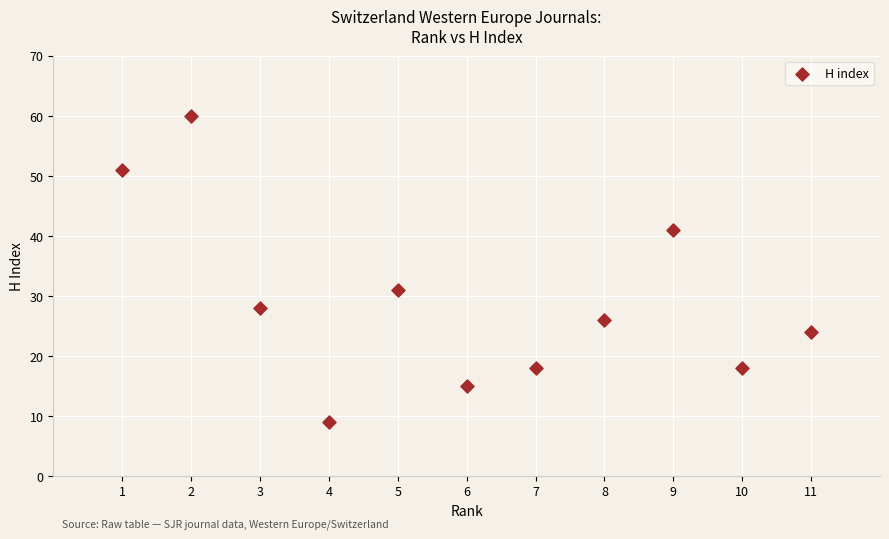

What Y value in the scatter plot is closest to 34?

31